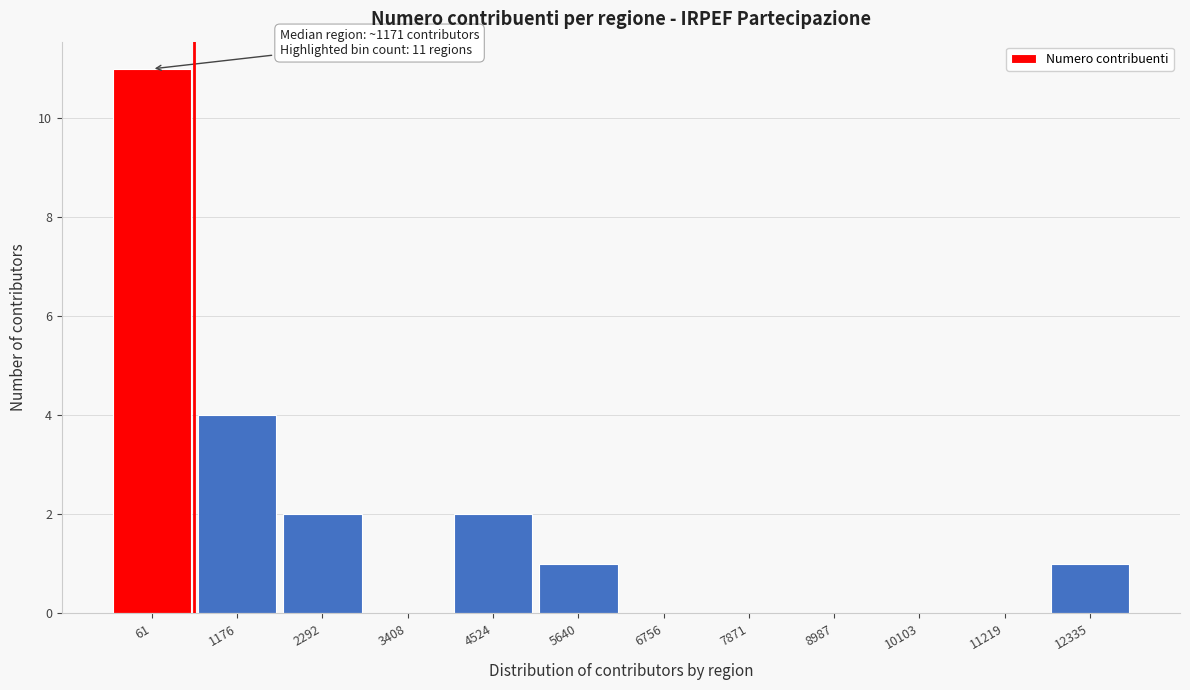

Reading left to right, what are all the values shown in this chart?

61=11	1176=4	2292=2	3408=0	4524=2	5640=1	6756=0	7871=0	8987=0	10103=0	11219=0	12335=1